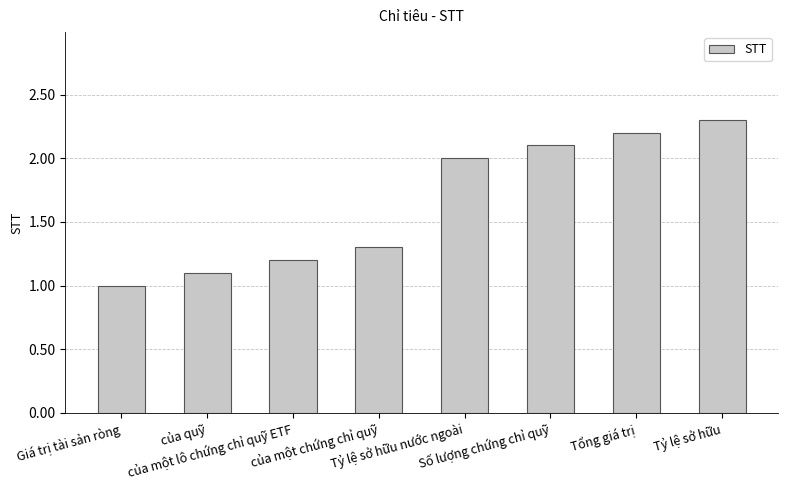

Where is the data nearest to the value 1?

Giá trị tài sản ròng